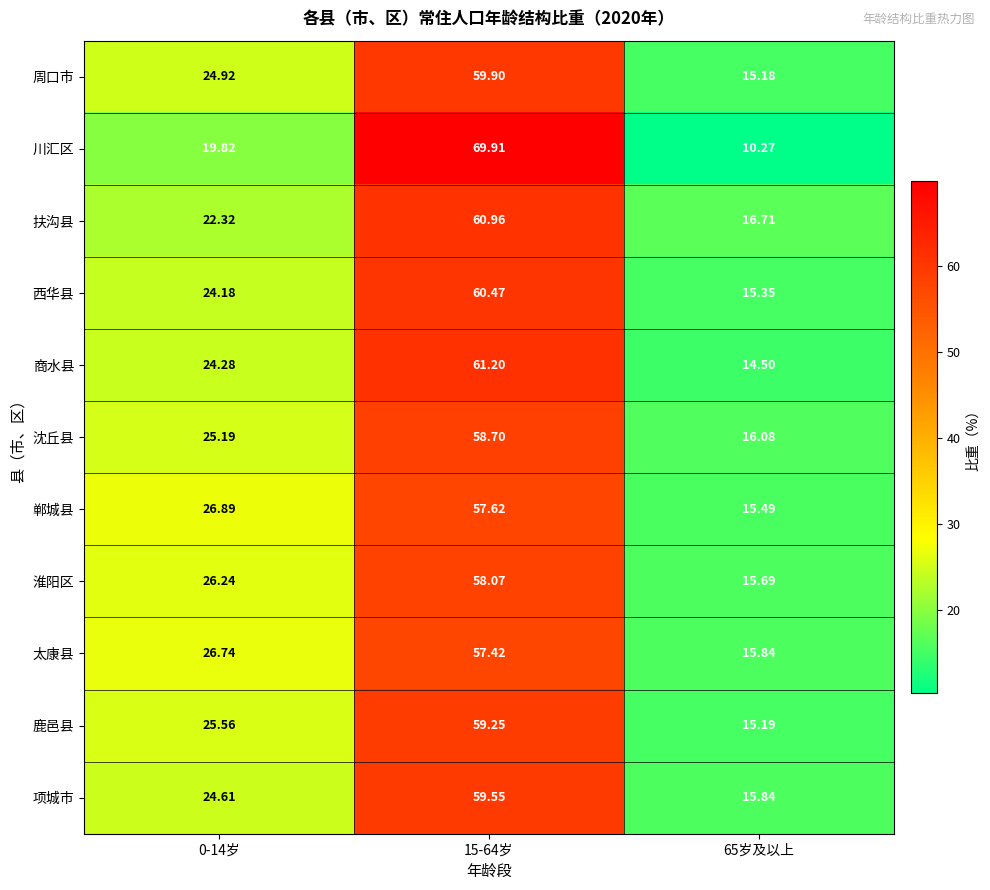

How many values in the 西华县 series are below 24?

1